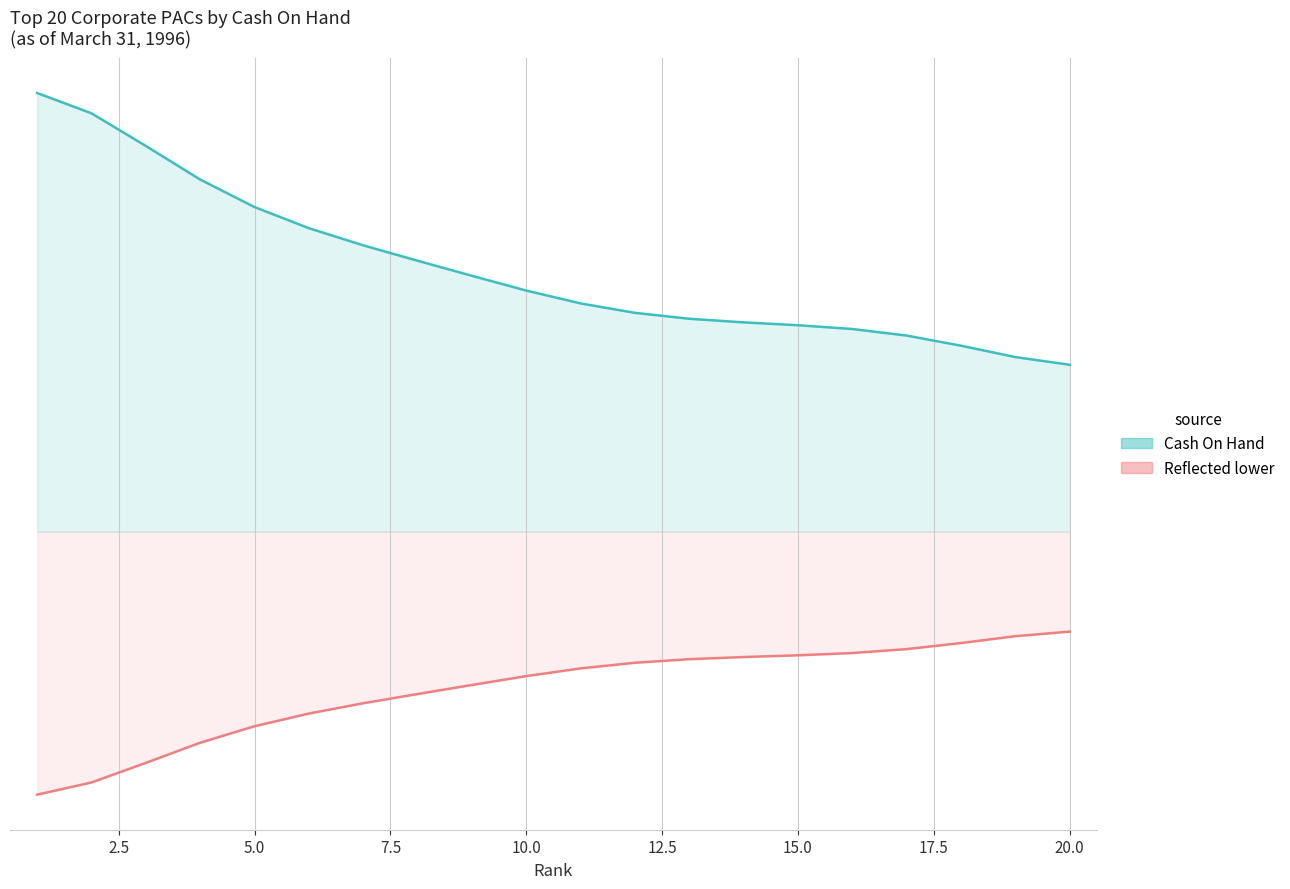

True or false: the data shows 474631.6 at 4.

True